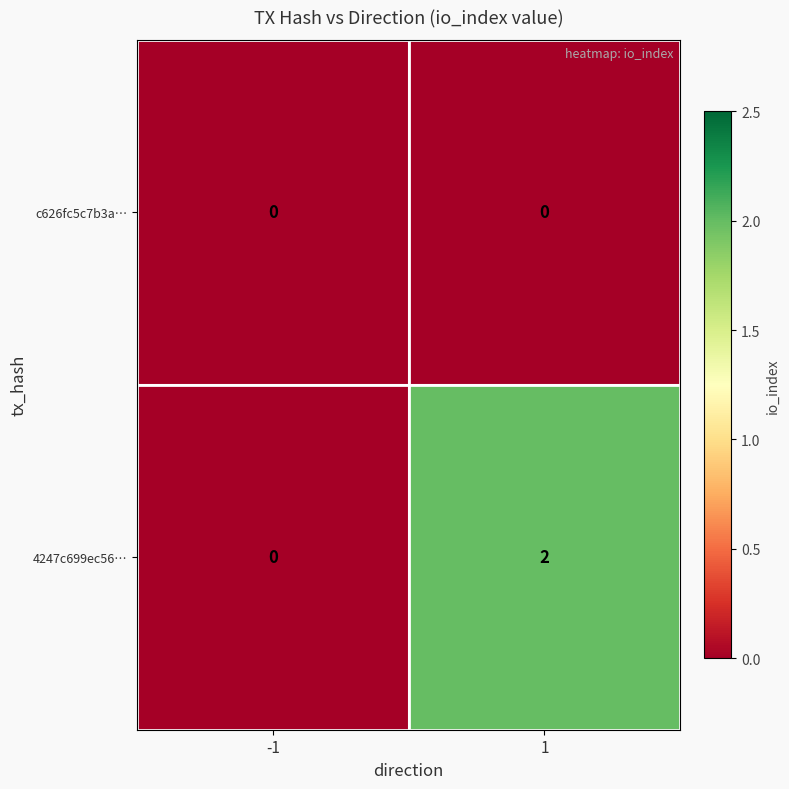

Between -1 and 1, which series saw the biggest shift?

4247c699ec56…